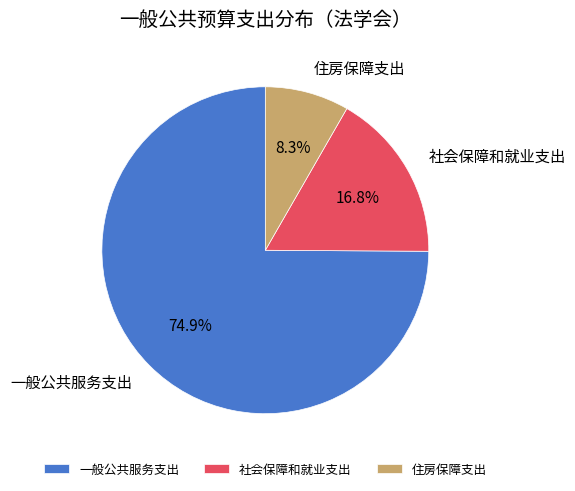

Which slice is the smallest?

住房保障支出